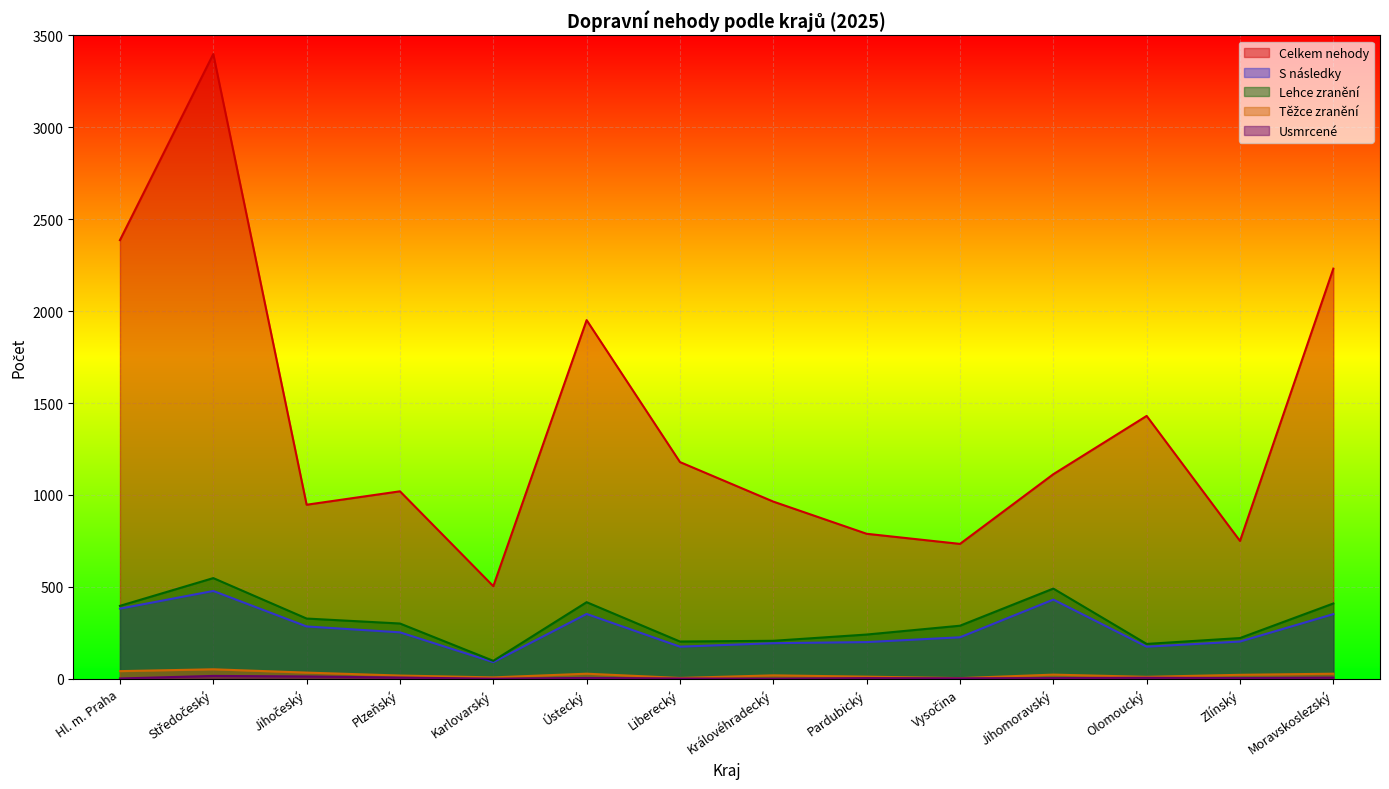

Is it true that Lehce zranění equals 207 at Královéhradecký?

True